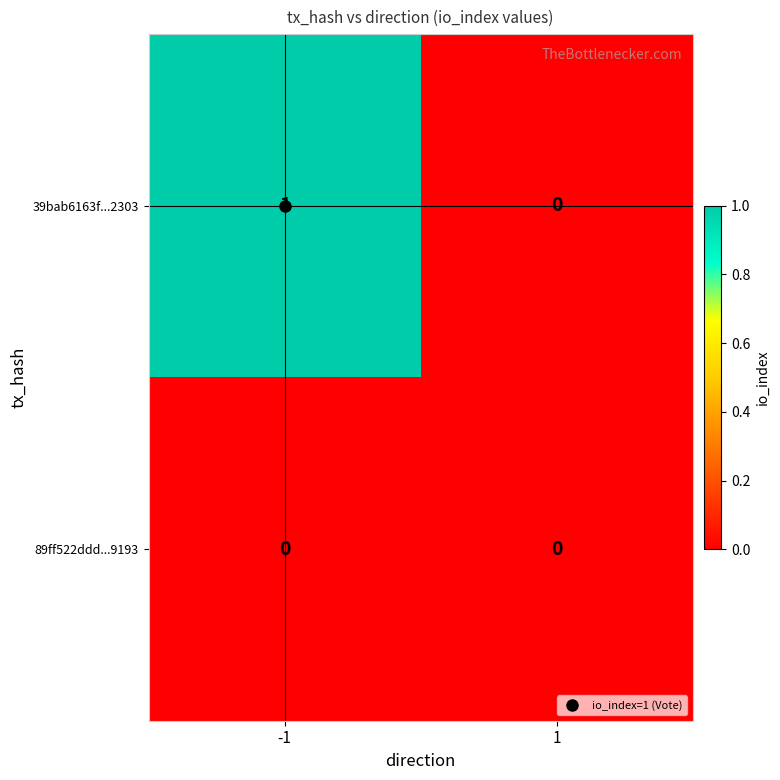

The 39bab6163f...2303 series shows 0 at 1. True or false?

True